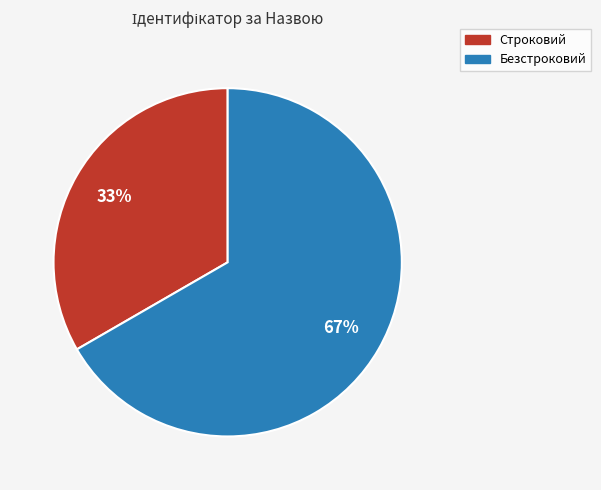

What percentage is the Строковий slice, to the nearest percent?

33%